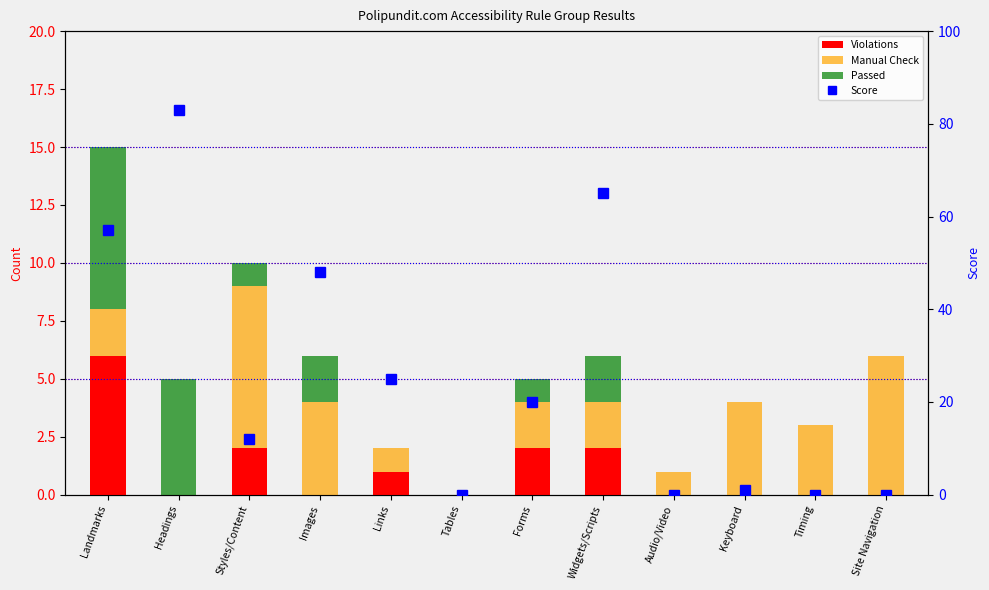

At which label does Score reach its peak?

Headings